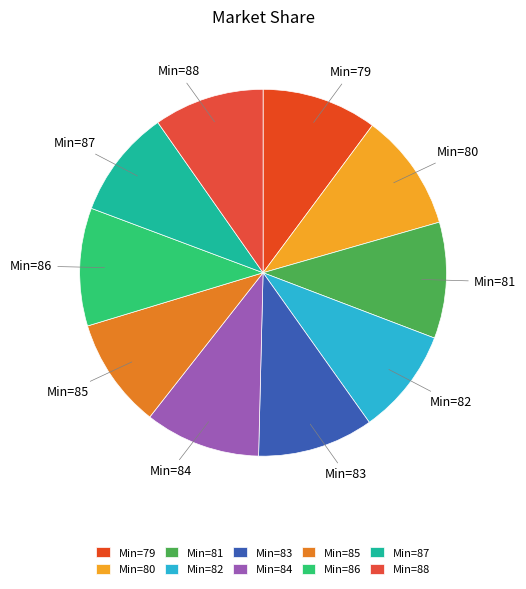

What is the largest slice in the pie chart?

86